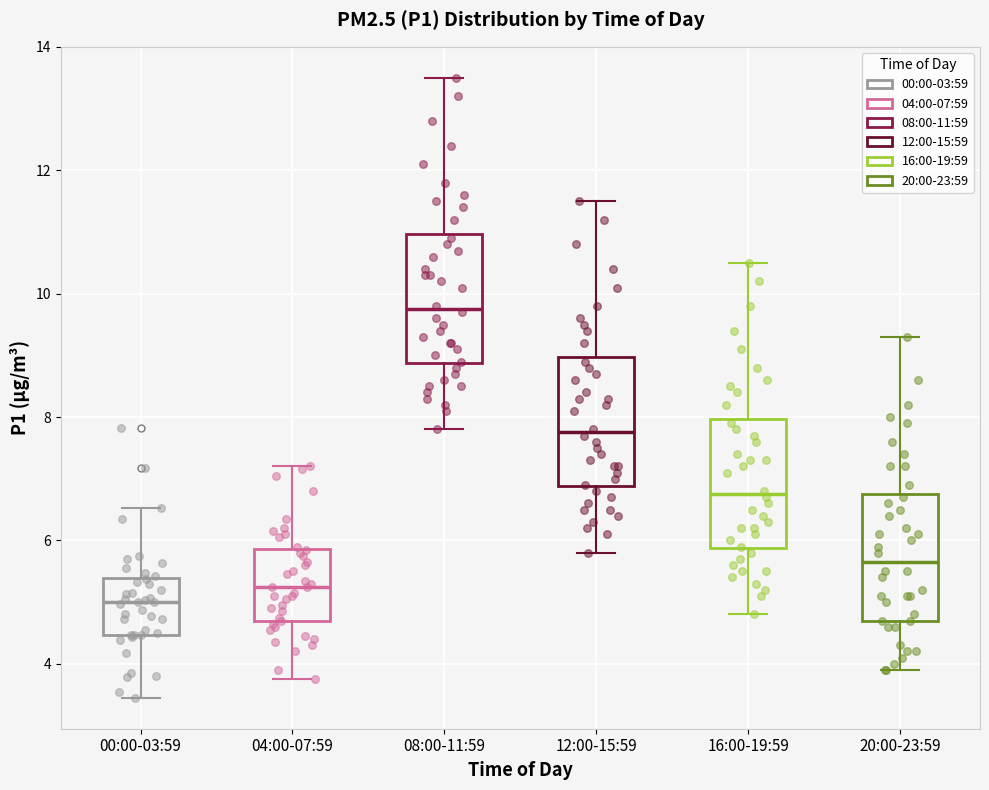

Reading left to right, transcribe this box plot: for each box, give where its median line is, the range the box spans, and where its two whiskers end, as read against the y-axis. The values are not printed on the chart, so give them approximately, as read against the axis.

00:00-03:59: median 5.0, box 4.4 to 5.4, whiskers 3.4 to 6.6
04:00-07:59: median 5.2, box 4.6 to 5.8, whiskers 3.8 to 7.2
08:00-11:59: median 9.8, box 8.8 to 11.0, whiskers 7.8 to 13.6
12:00-15:59: median 7.8, box 6.8 to 9.0, whiskers 5.8 to 11.6
16:00-19:59: median 6.8, box 5.8 to 8.0, whiskers 4.8 to 10.6
20:00-23:59: median 5.6, box 4.8 to 6.8, whiskers 4.0 to 9.4